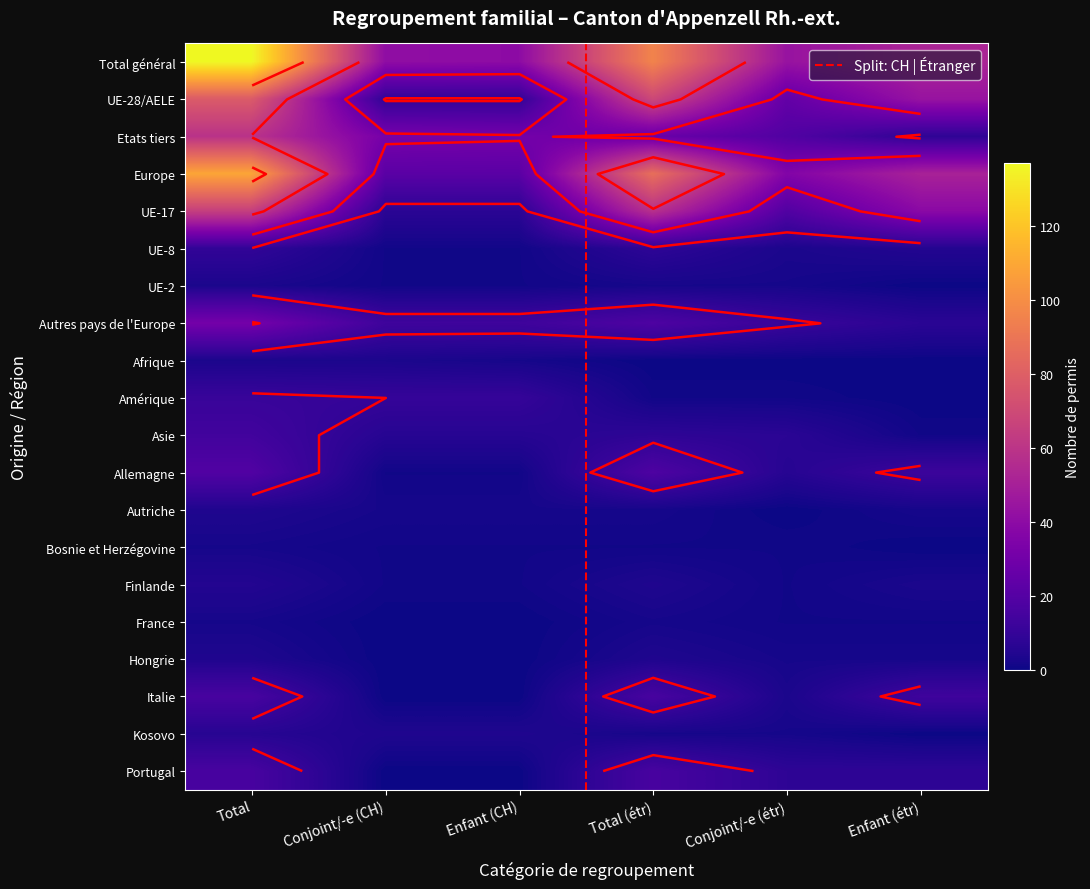

List the series in order of their peak value, lowest first.

Bosnie et Herzégovine, France, UE-2, Afrique, Autriche, Hongrie, Finlande, Kosovo, UE-8, Amérique, Asie, Italie, Portugal, Allemagne, Autres pays de l'Europe, Etats tiers, UE-17, UE-28/AELE, Europe, Total général